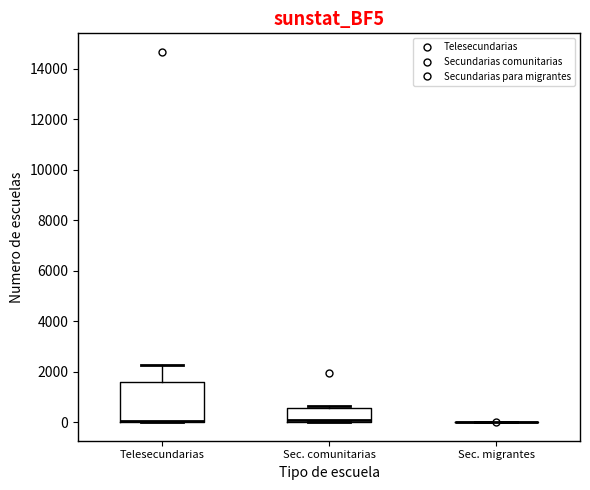

Reading left to right, transcribe this box plot: for each box, give where its median line is, the range the box spans, and where its two whiskers end, as read against the y-axis. The values are not printed on the chart, so give them approximately, as read against the axis.

Telesecundarias: median 0 (drawn on the box's lower edge), box 0 to 1600, whiskers 0 to 2200
Sec. comunitarias: median 0 (just above the box's lower edge), box 0 to 600, whiskers 0 to 600 (just above the box's upper edge)
Sec. migrantes: box collapsed to a line at 0, whiskers 0 to 0